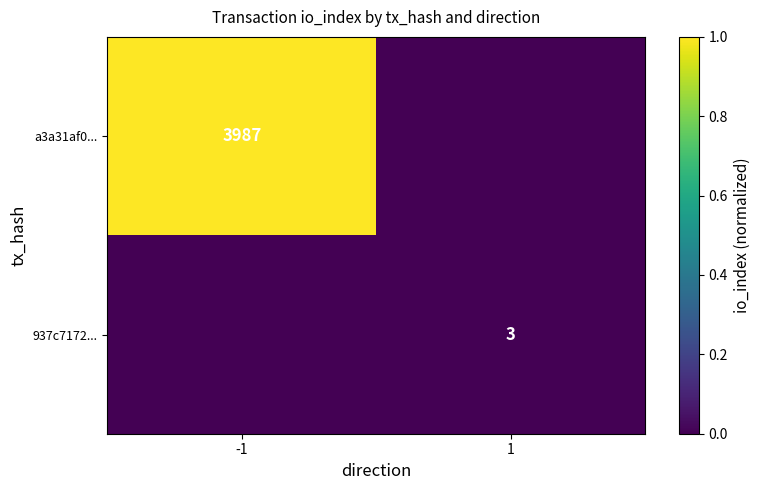

Is the value of 937c7172... at 1 greater than the value of a3a31af0... at -1?

No